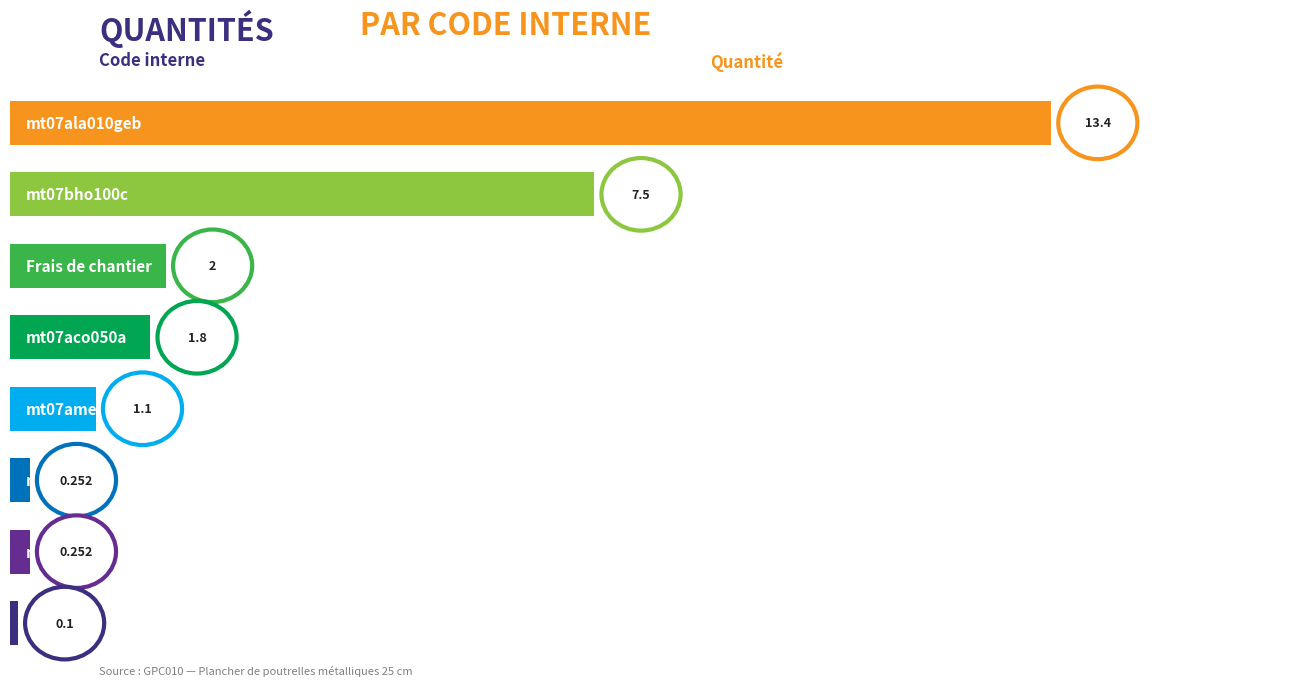

Count the number of values greater than 1.

5